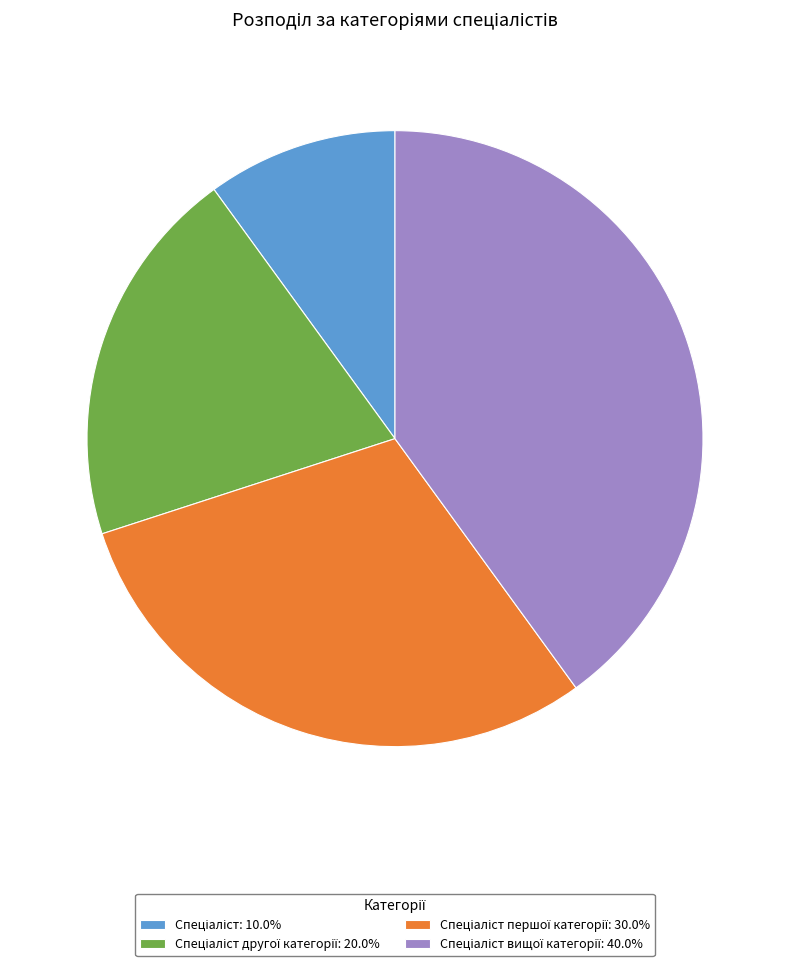

Is there a majority slice in this chart?

No